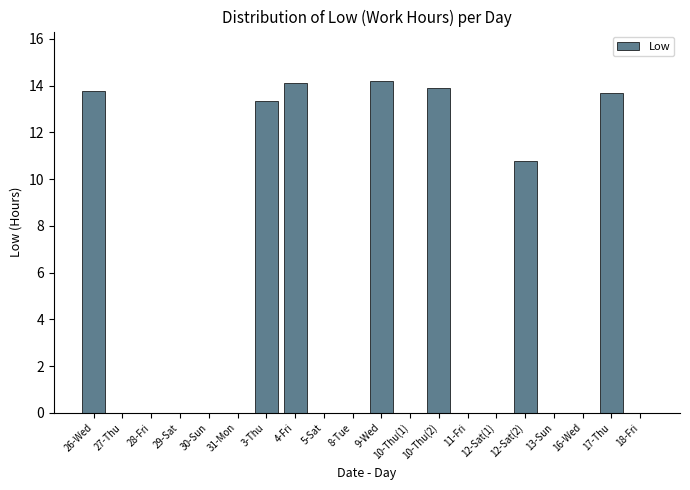

What is the sum of all values?

93.8